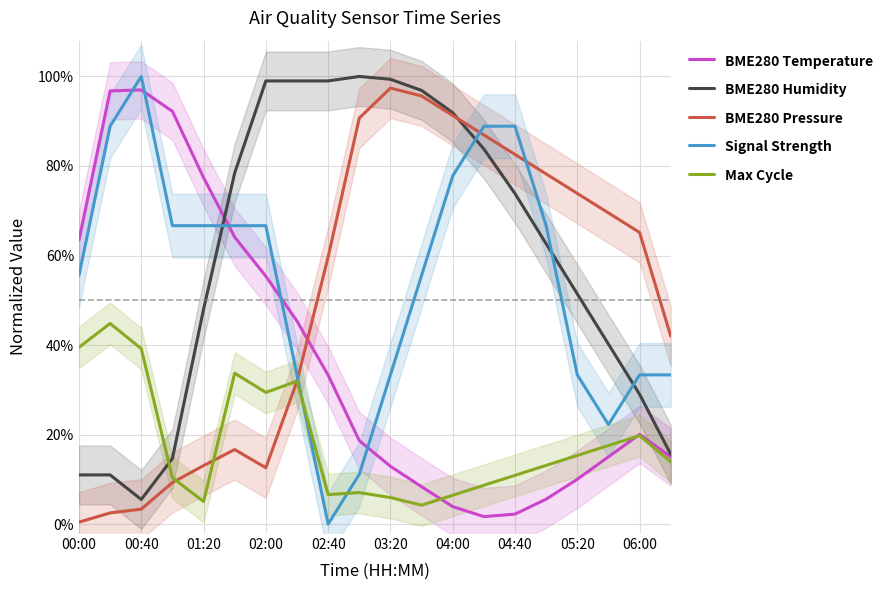

Where is BME280 Pressure nearest to the value 0?

00:00